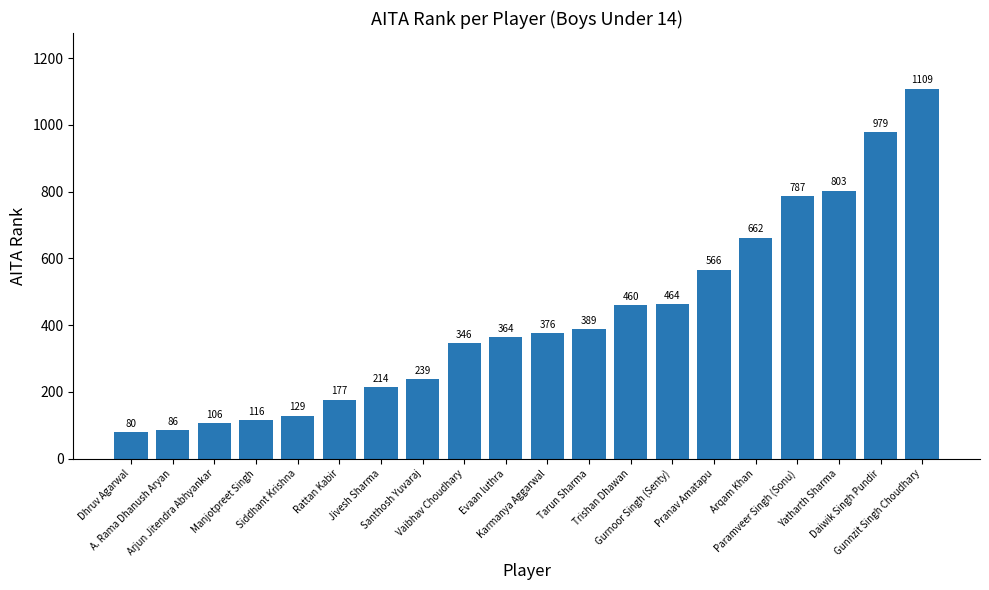

Reading left to right, list all the values displayed in this chart.

Dhruv Agarwal=80	A. Rama Dhanush Aryan=86	Arjun Jitendra Abhyankar=106	Manjotpreet Singh=116	Siddhant Krishna=129	Rattan Kabir=177	Jivesh Sharma=214	Santhosh Yuvaraj=239	Vaibhav Choudhary=346	Evaan luthra=364	Karmanya Aggarwal=376	Tarun Sharma=389	Trishan Dhawan=460	Gurnoor Singh (Senty)=464	Pranav Amatapu=566	Arqam Khan=662	Paramveer Singh (Sonu)=787	Yatharth Sharma=803	Daiwik Singh Pundir=979	Gunnzit Singh Choudhary=1109